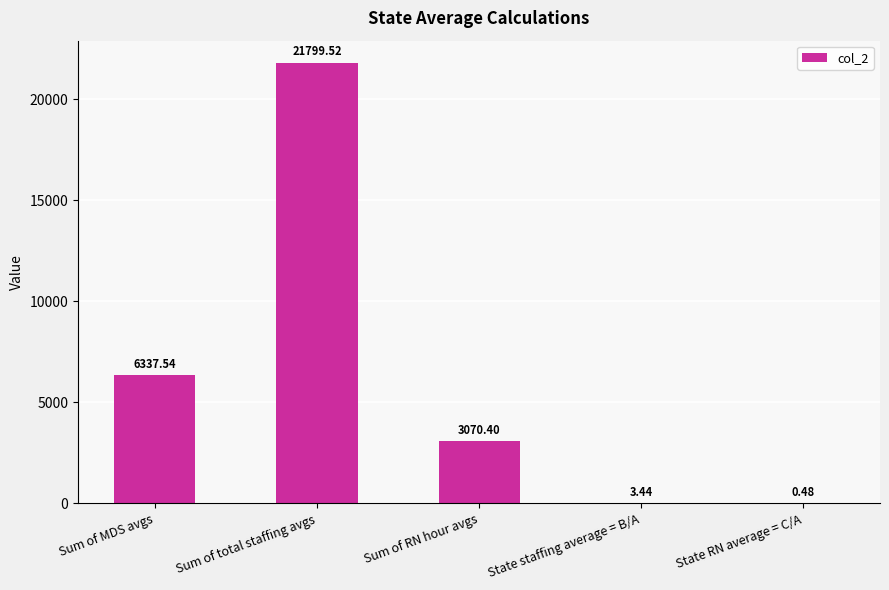

The chart shows a value of 3070.4 at Sum of RN hour avgs. True or false?

True